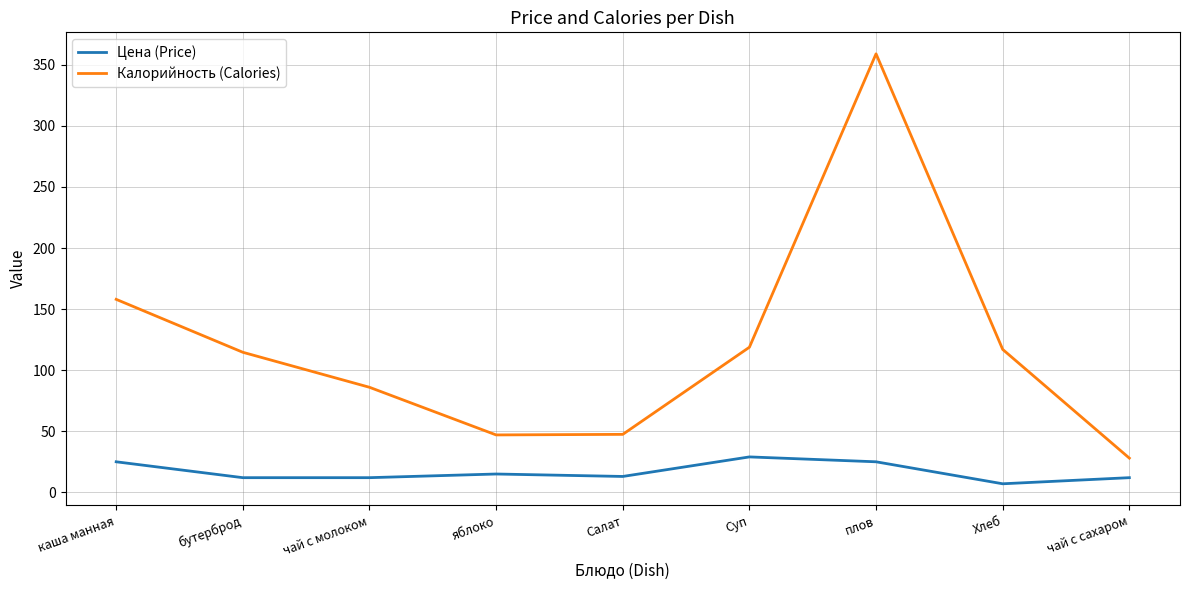

How many lines are shown in the chart?

2